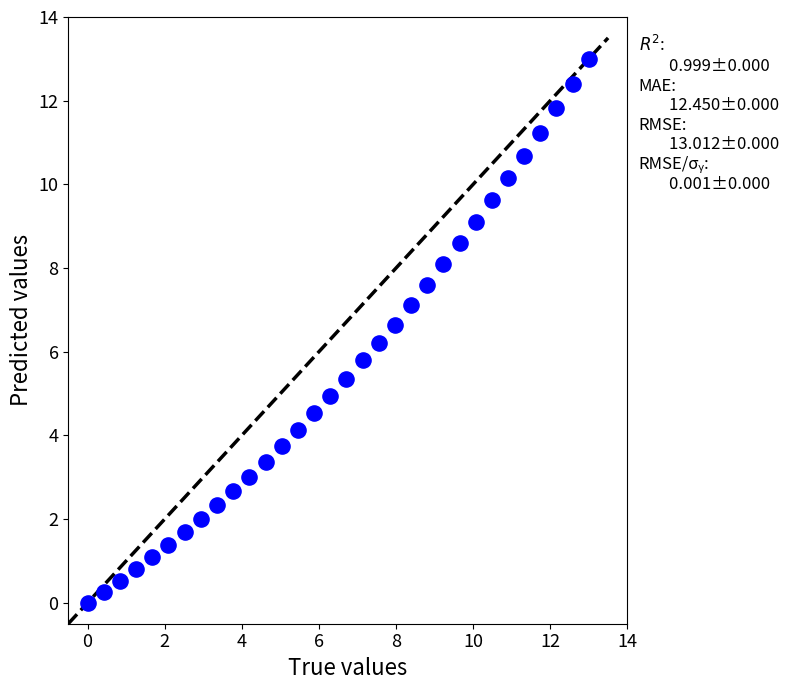

What is the range of Y values (max minus min)?

13.0